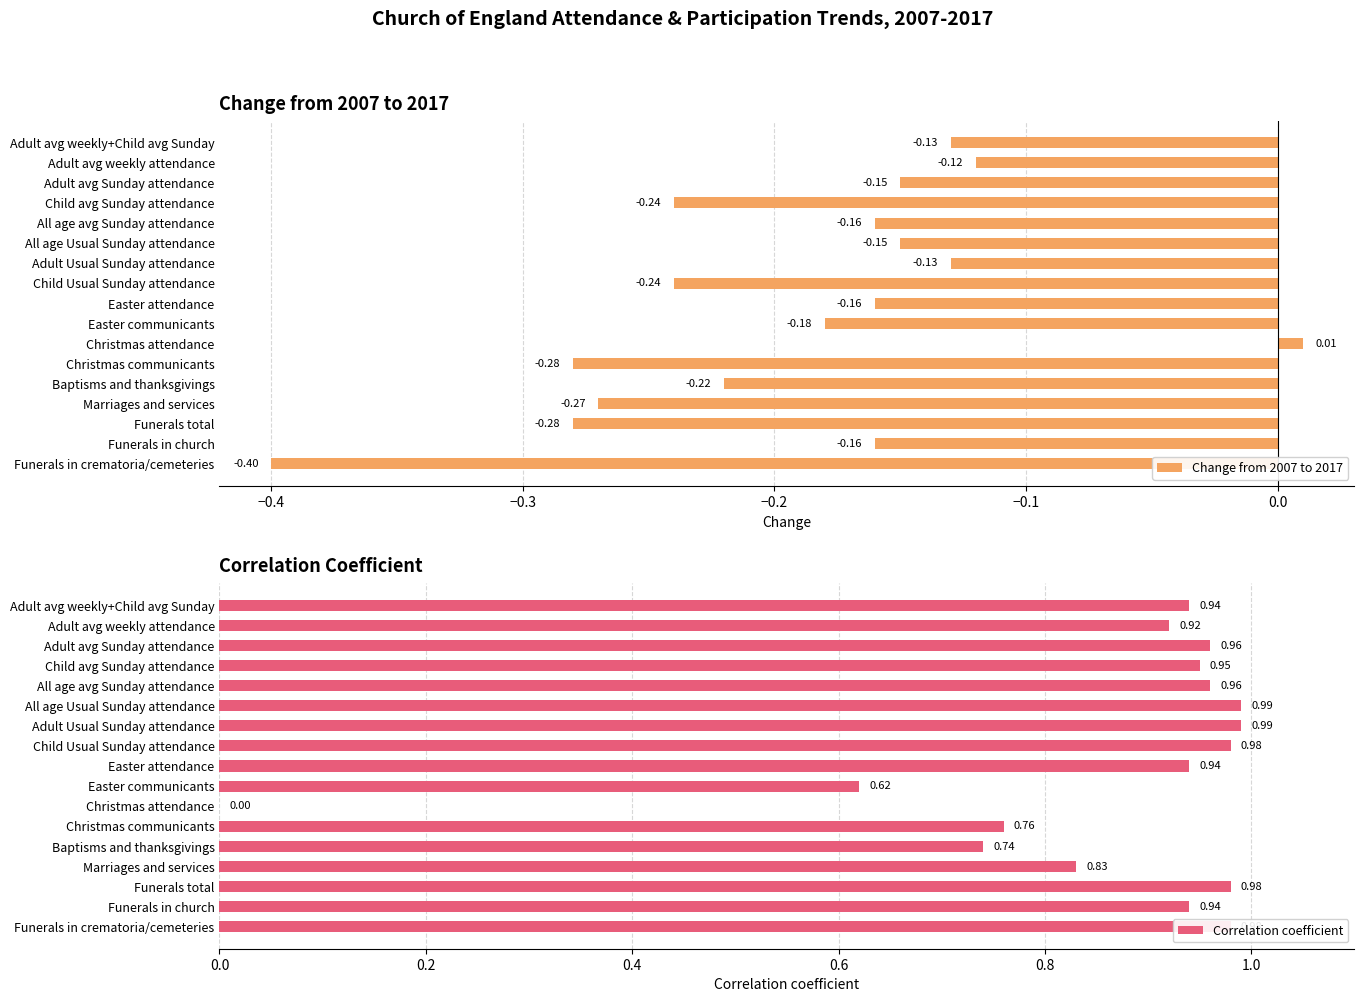

At which label is Change from 2007 to 2017 closest to 0?

Christmas attendance